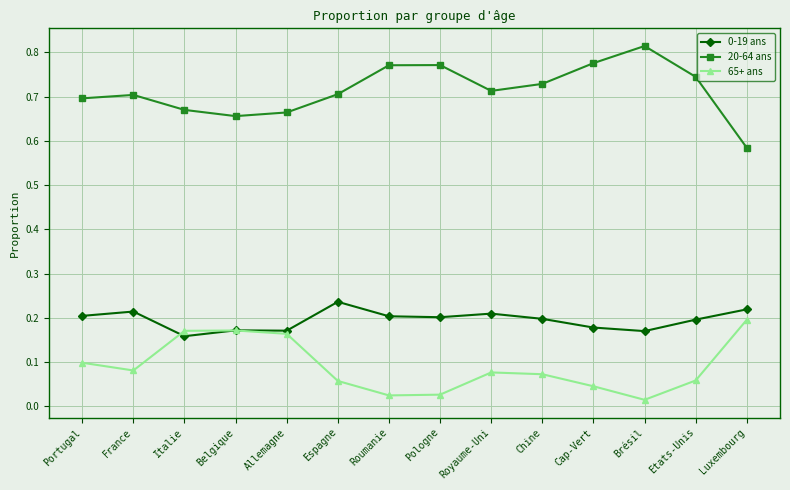

In 65+ ans, how many points are lower than both neighbors (excluding endpoints)?

3